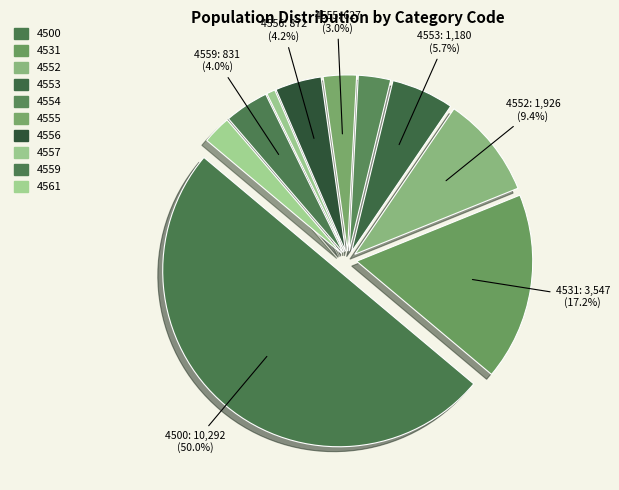

To the nearest percent, what portion does 4553 represent?

6%